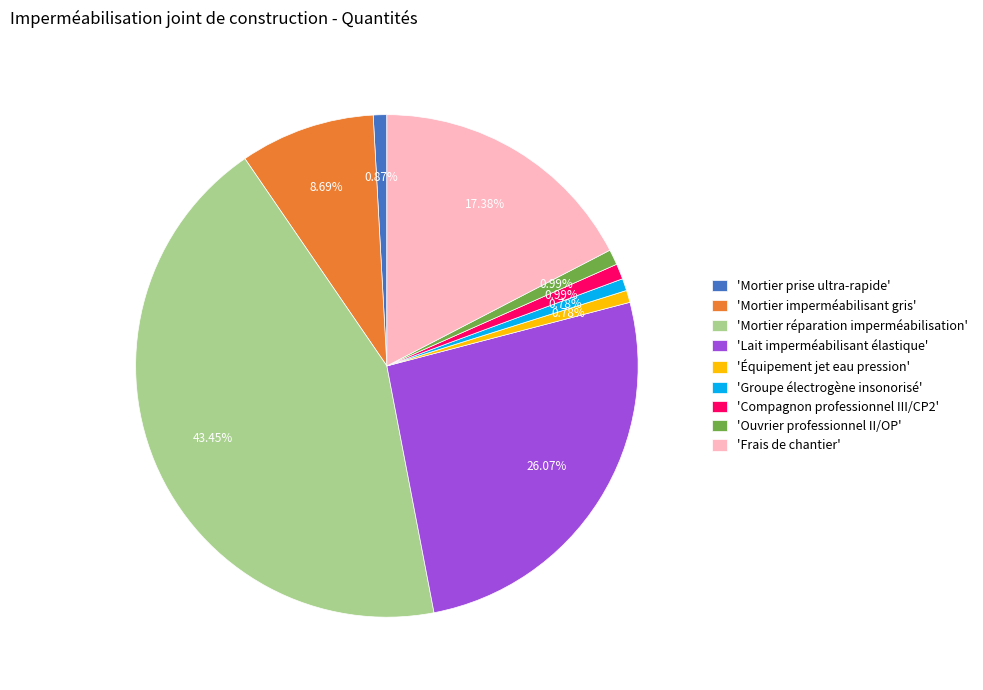

Which slice is the largest?

'Mortier réparation imperméabilisation'